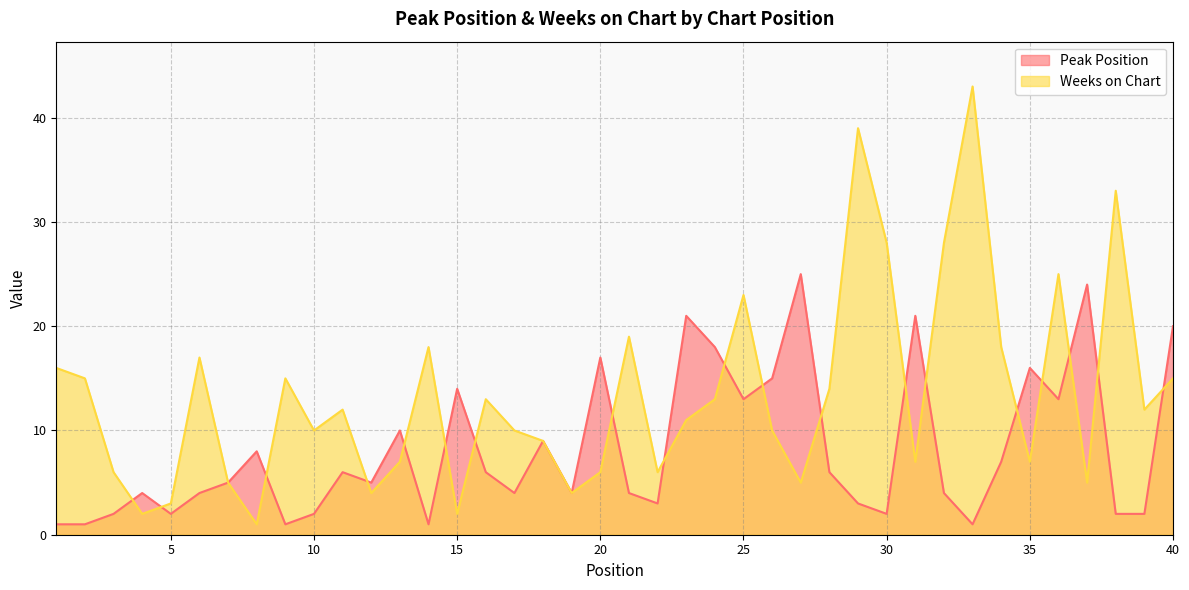

What is the sum of the Peak Position values at 18 and 37?

33